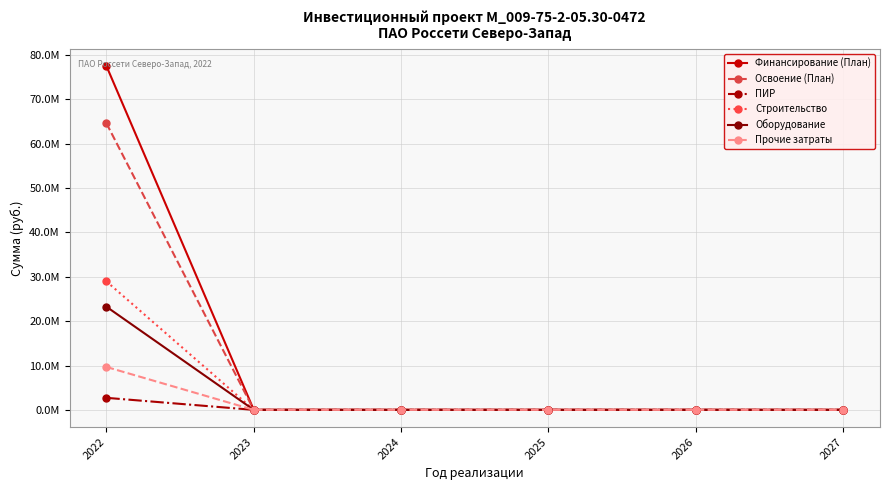

Does the chart have visible grid lines?

Yes